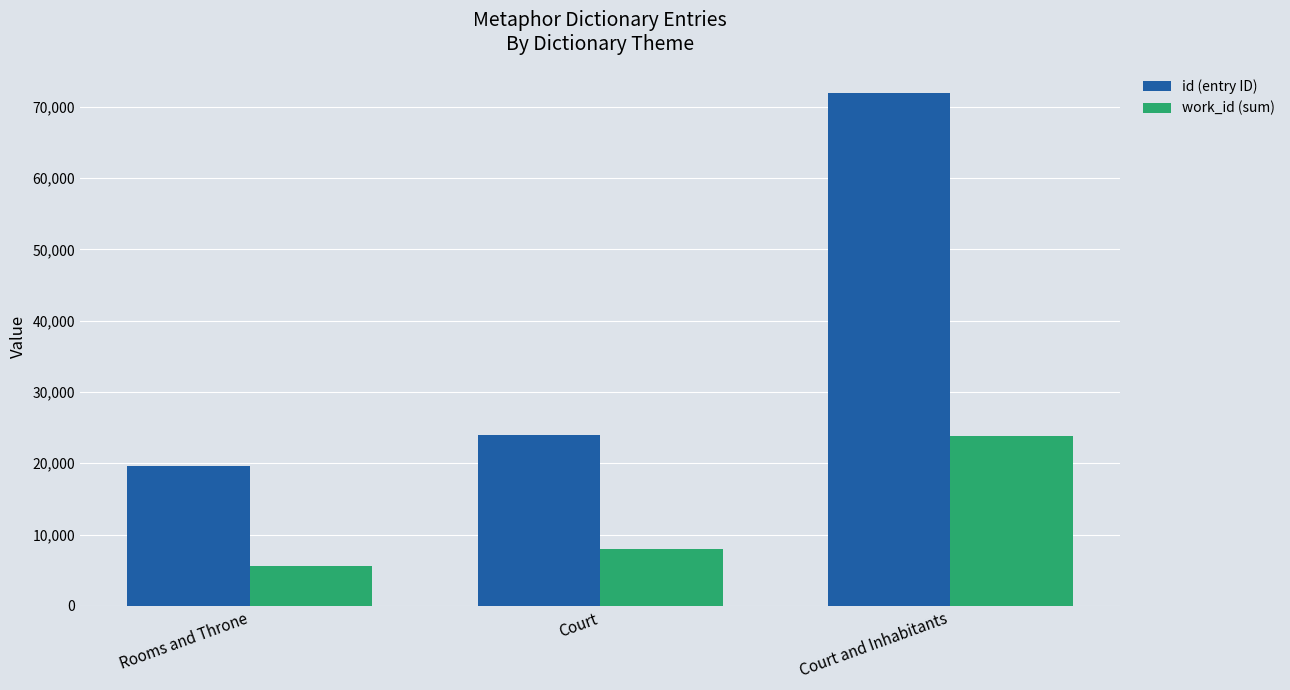

Is the value of id (entry ID) at Court and Inhabitants greater than the value of work_id (sum) at Court?

Yes